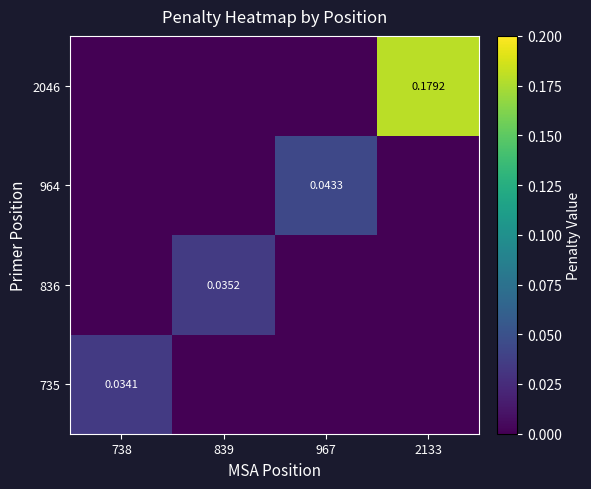

True or false: 2046 has a value of 0.0 at 839.

True